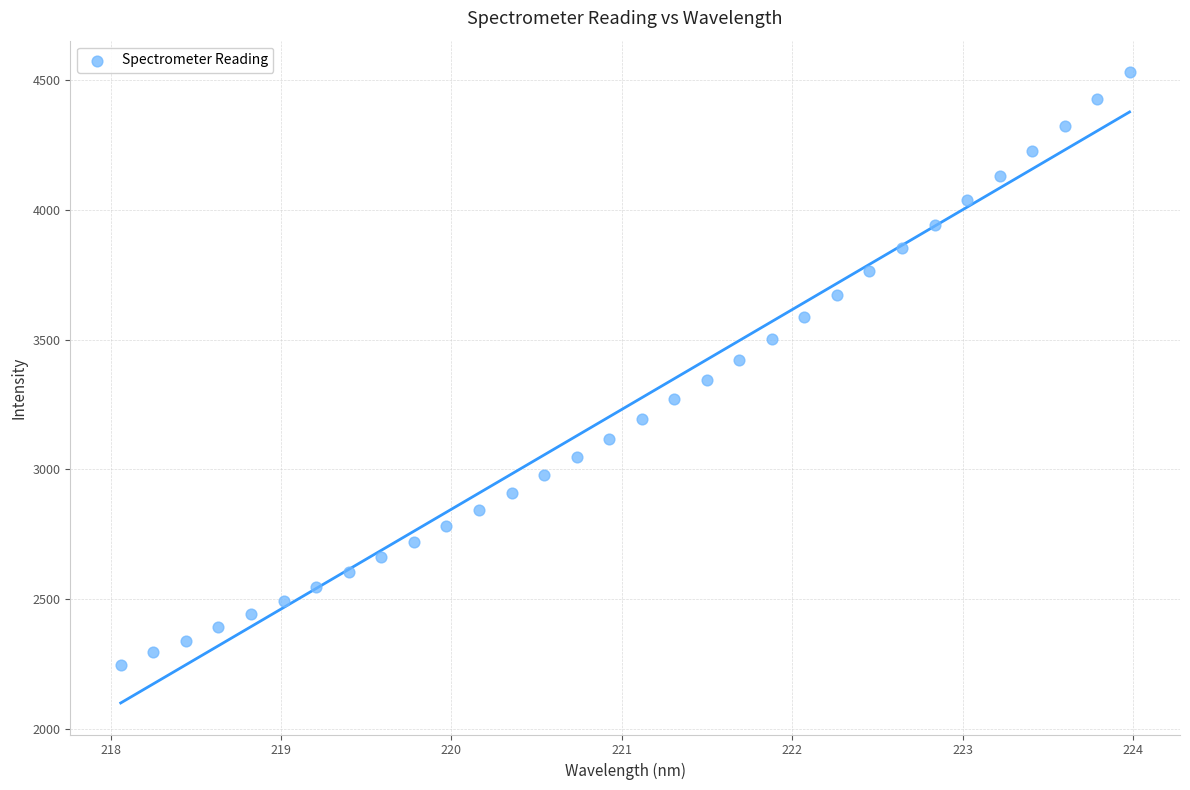

What is the range of Y values (max minus min)?

2284.4